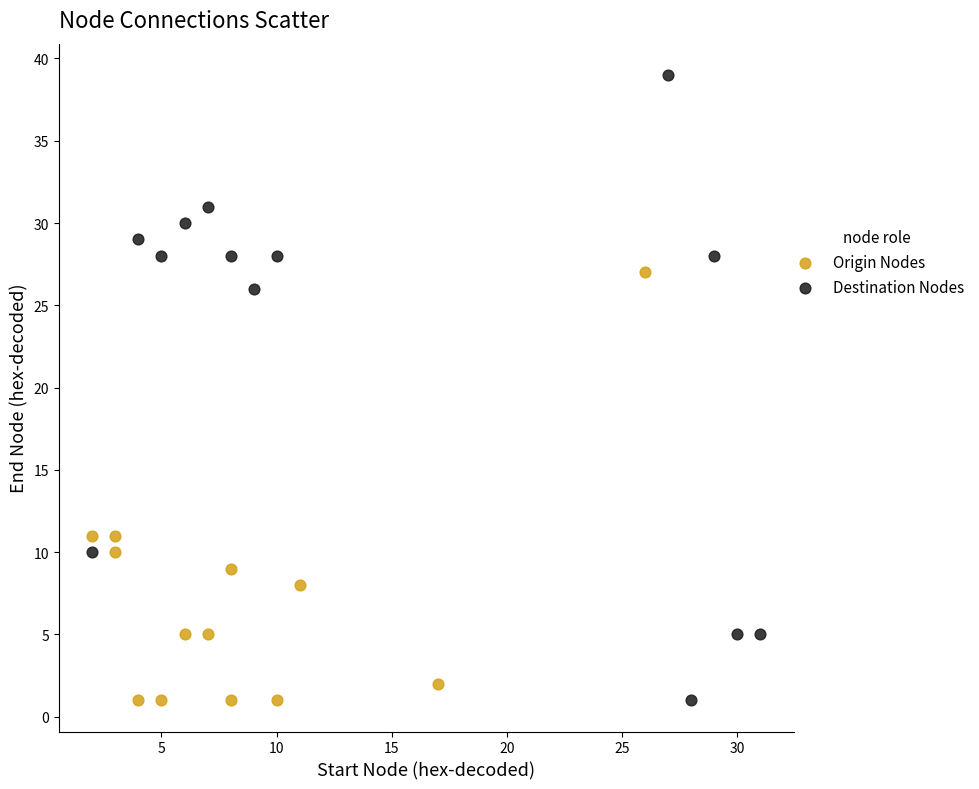

Which series contains the highest Y value?

Destination Nodes